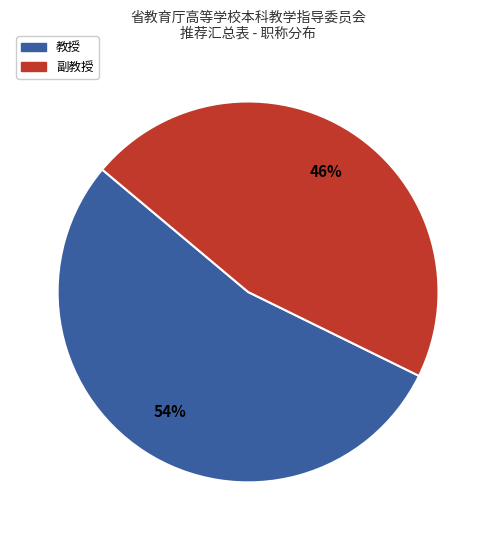

How many segments does this pie chart have?

2